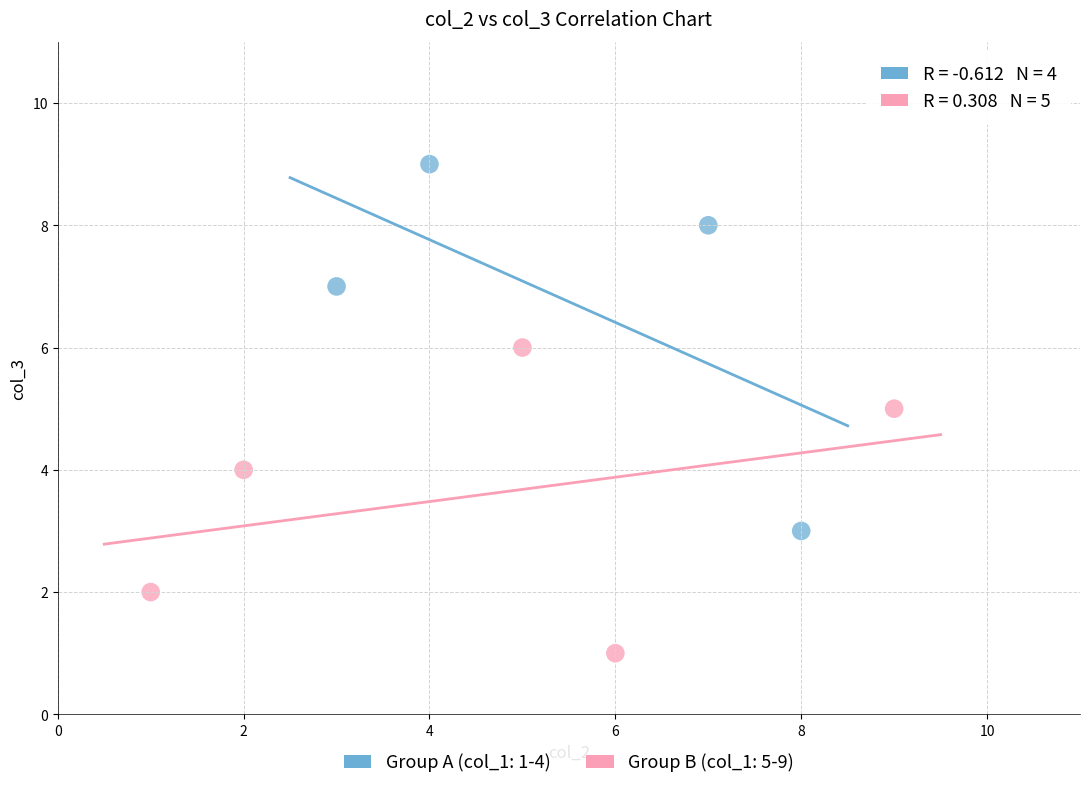

Which series has the widest spread of Y values?

Group A (col_1: 1-4)